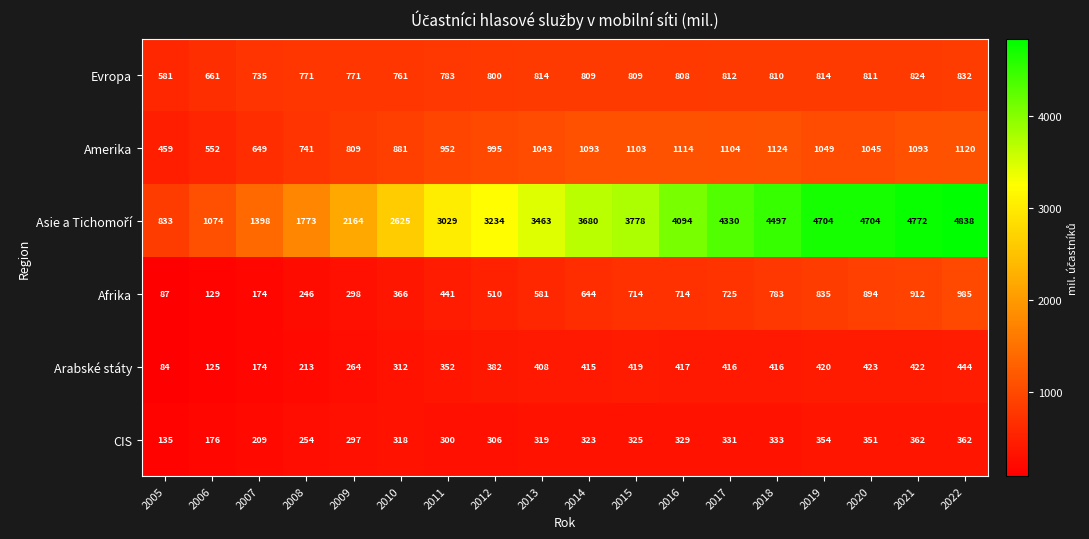

What is the difference between the highest and lowest values at 2020?

4353